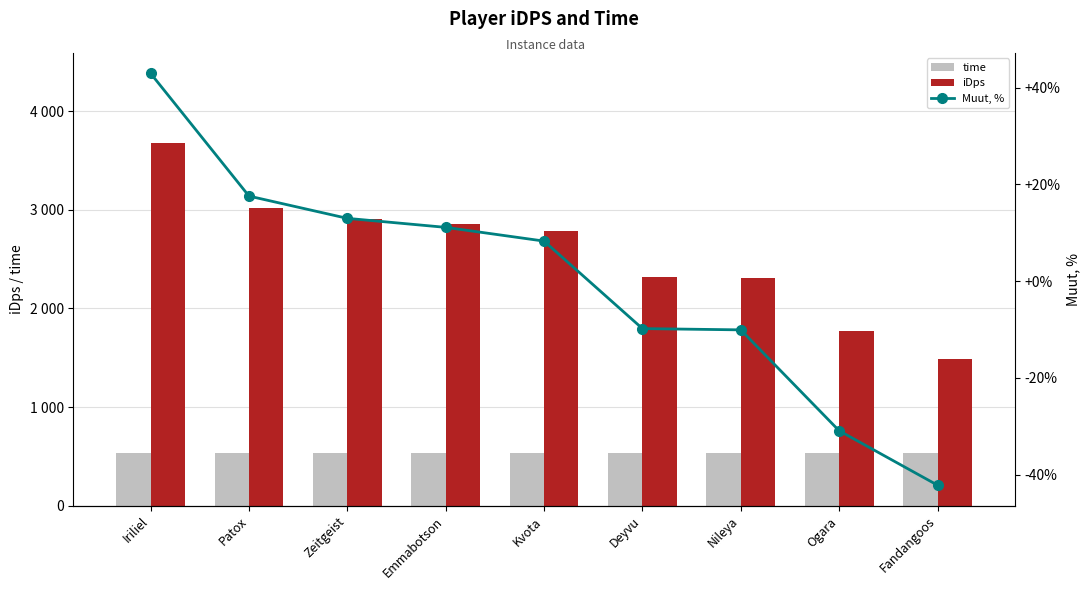

What is the greatest value displayed?

3674.1